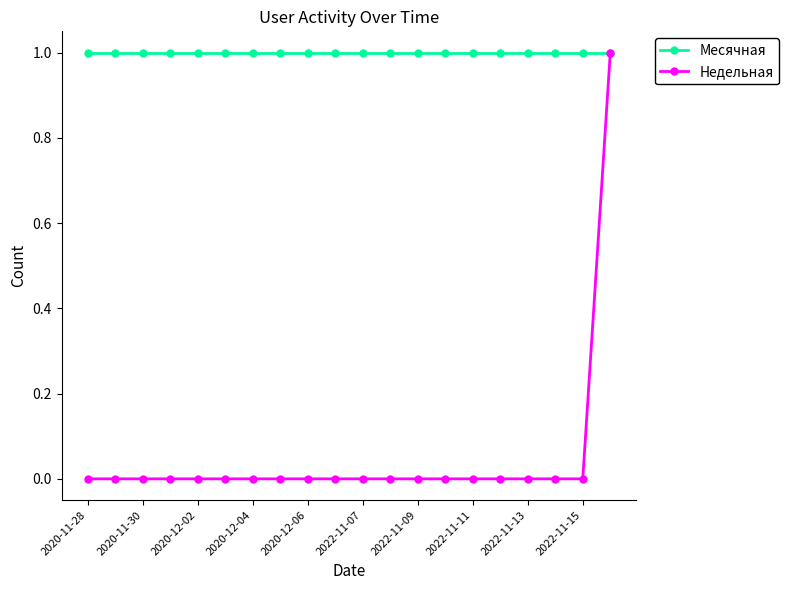

Reading left to right, what are all the values shown in this chart?

Месячная: 1	1	1	1	1	1	1	1	1	1	1	1	1	1	1	1	1	1	1	1
Недельная: 0	0	0	0	0	0	0	0	0	0	0	0	0	0	0	0	0	0	0	1